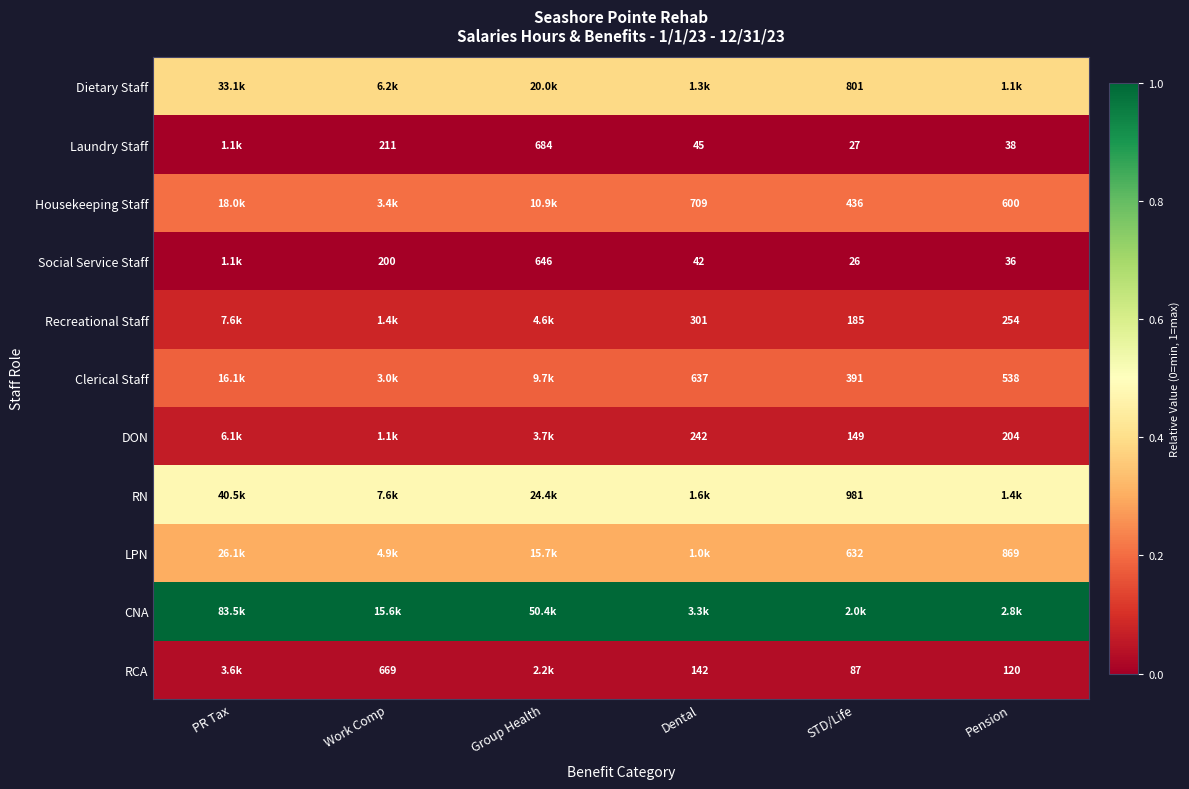

At Pension, list the series in order from smallest to largest.

Social Service Staff, Laundry Staff, RCA, DON, Recreational Staff, Clerical Staff, Housekeeping Staff, LPN, Dietary Staff, RN, CNA